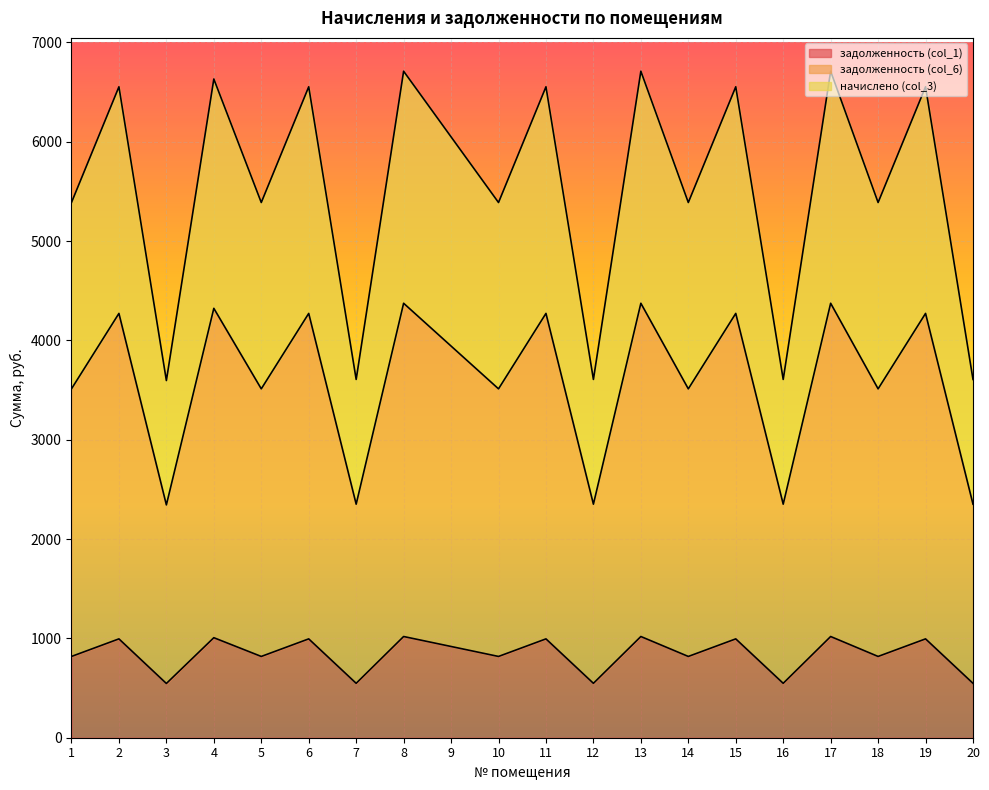

The задолженность (col_6) series shows 8691.5 at 9. True or false?

False